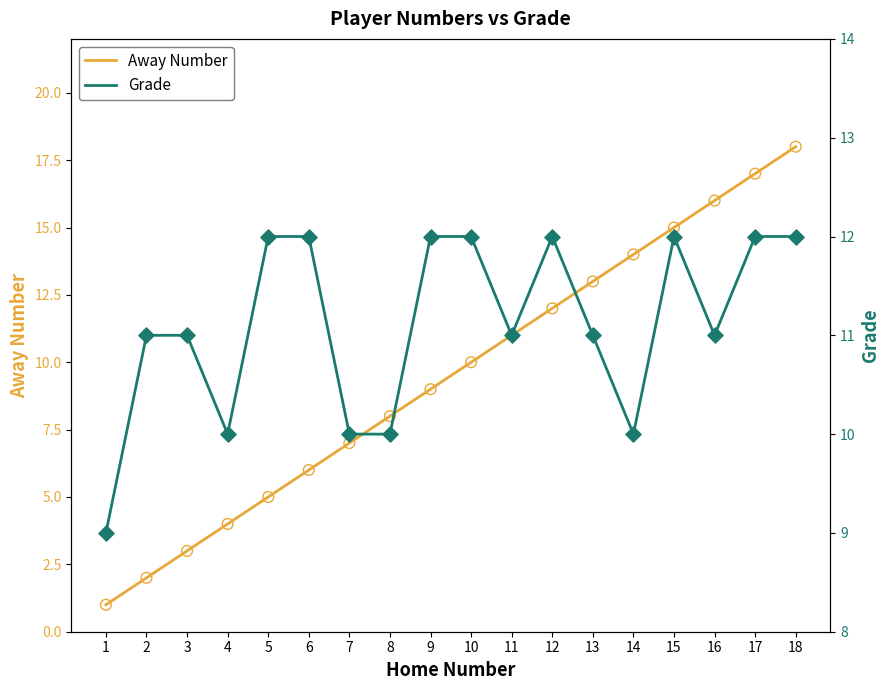

Which series has the largest total across all categories?

Grade